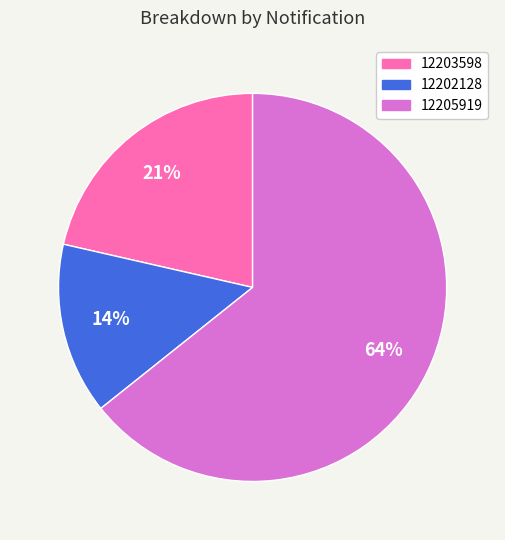

True or false: 12205919 accounts for 77% of the total.

False